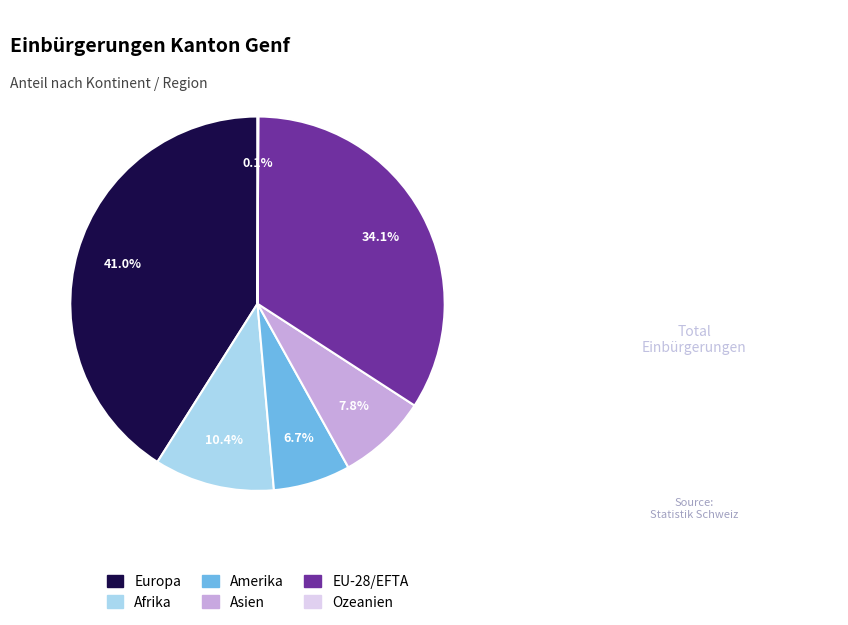

Does Europa account for over 50% of the chart?

No